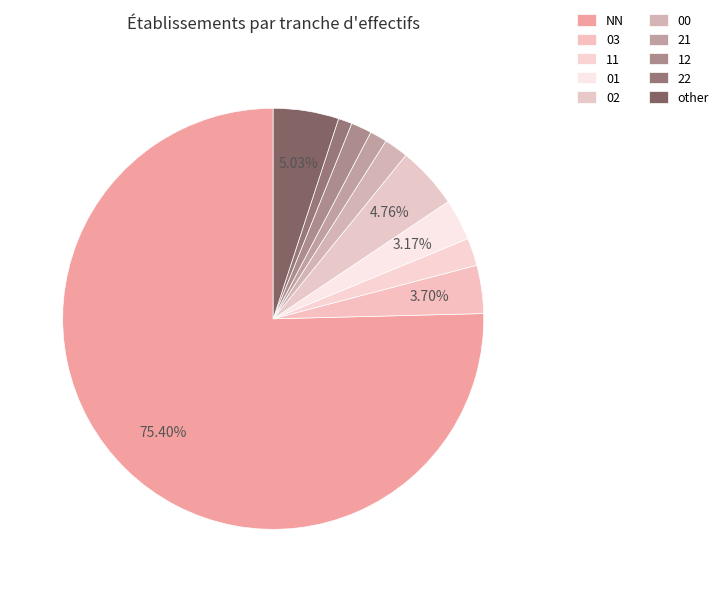

Rank the categories by value from lowest to highest.

22, 21, 12, 00, 11, 01, 03, 02, other, NN